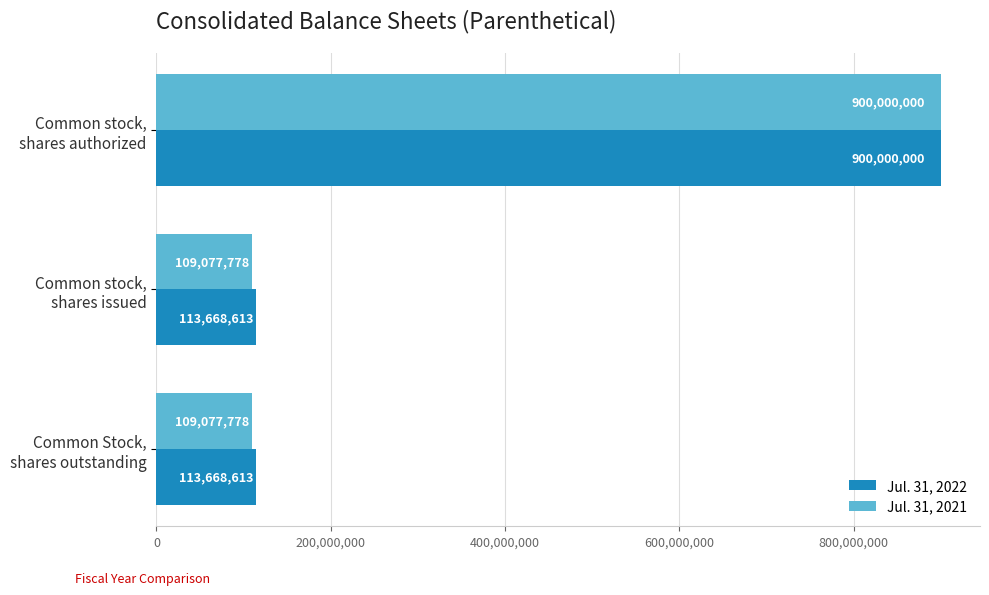

Rank the series by their average value, from lowest to highest.

Jul. 31, 2021, Jul. 31, 2022